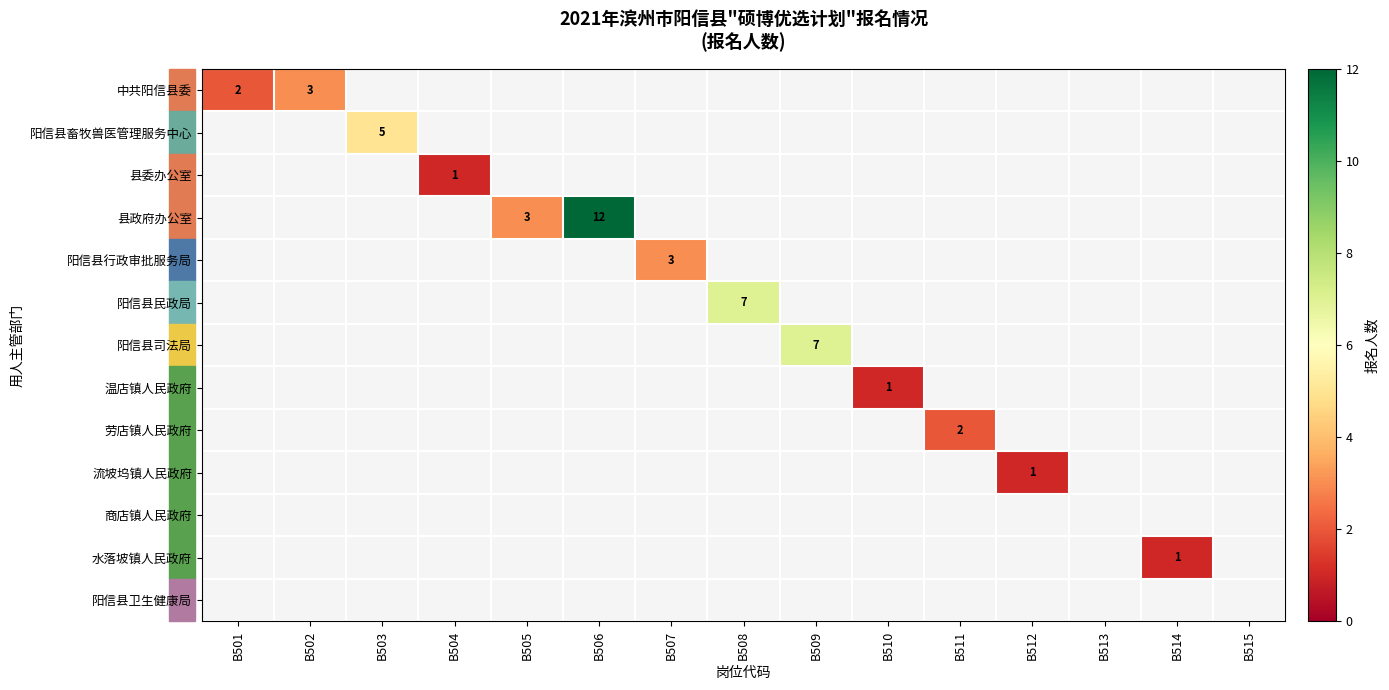

How many values in 水落坡镇人民政府 are above zero?

1